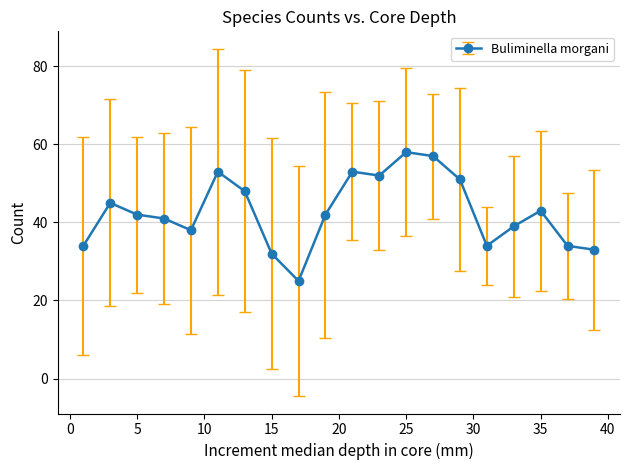

What is the value of the 20th point from the left?

33